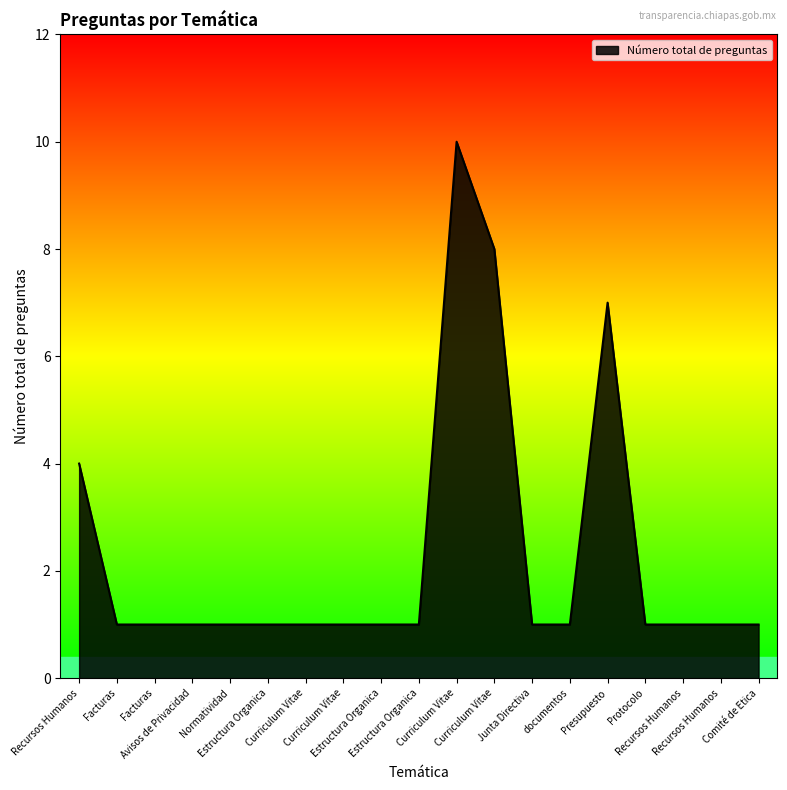

What is the value of the 9th point from the left?

1